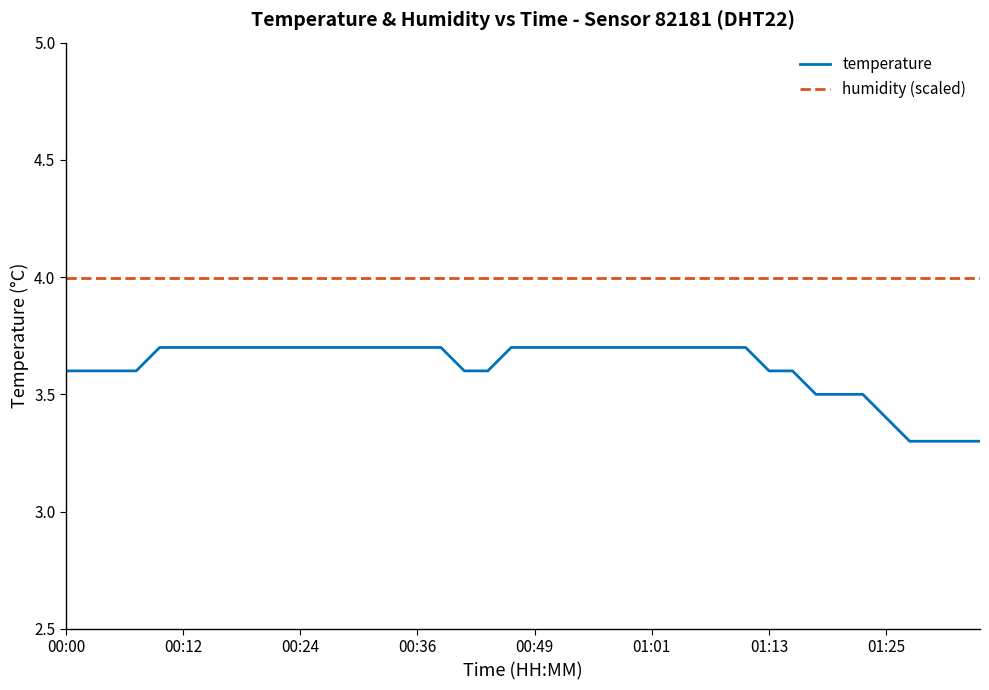

What is the maximum value shown in the chart?

4.0